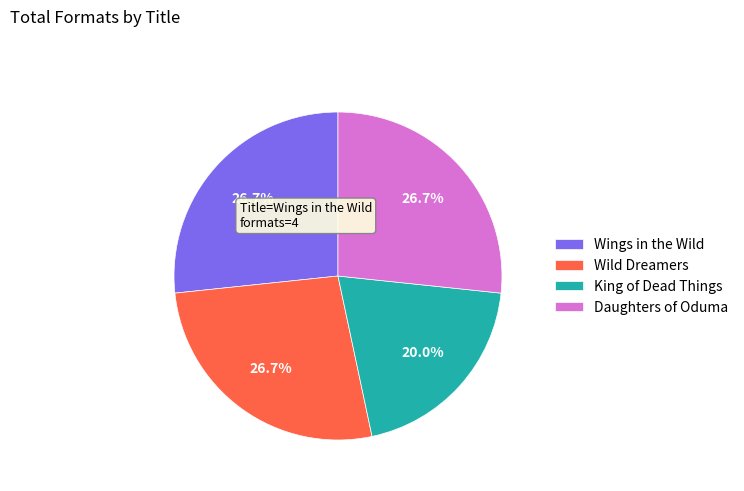

Is Daughters of Oduma the majority of the pie?

No